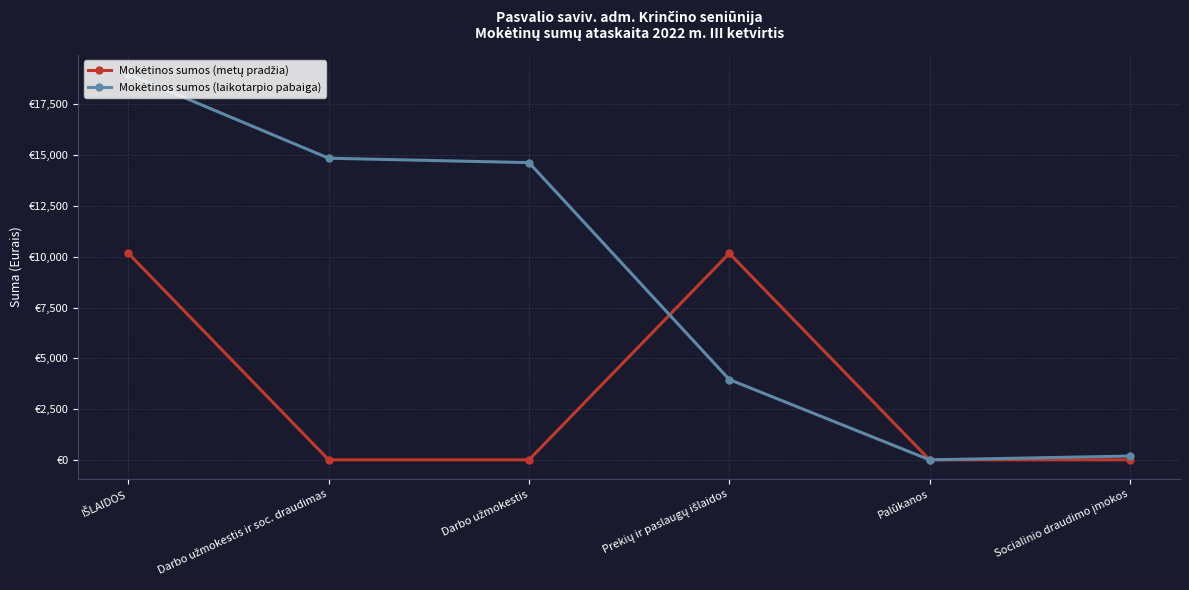

At which category is the sum across all series the highest?

IŠLAIDOS